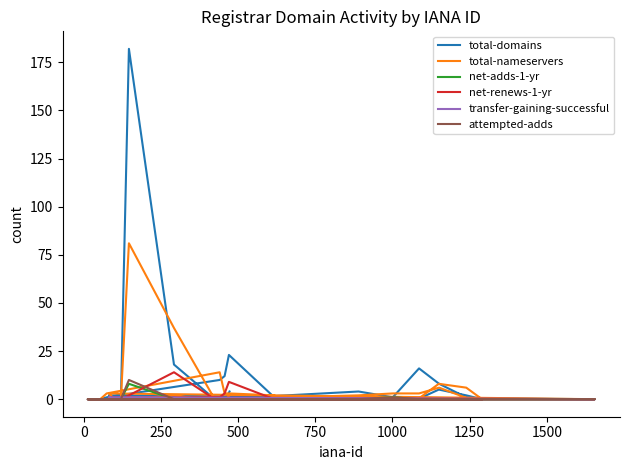

True or false: net-adds-1-yr has more than 2 points higher than both neighbors.

False